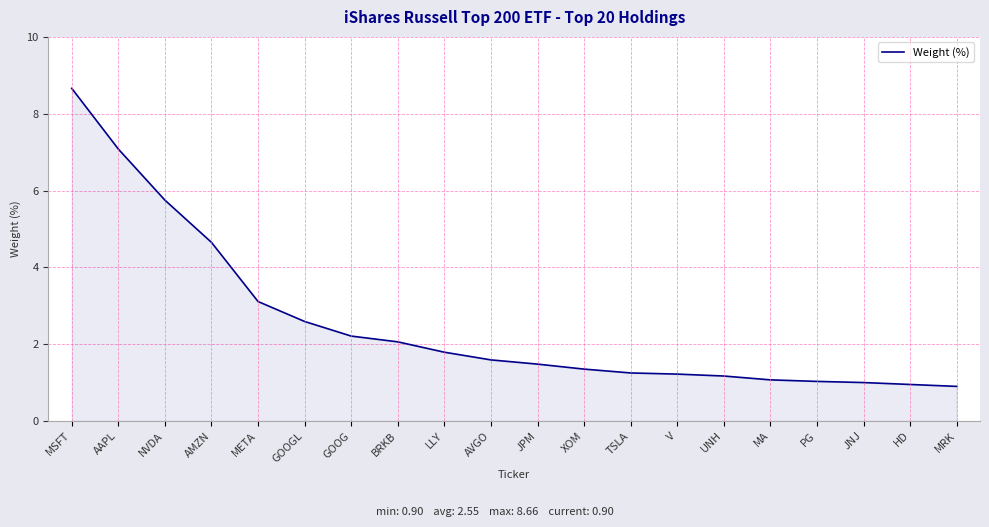

What is the minimum value shown in the chart?

0.9